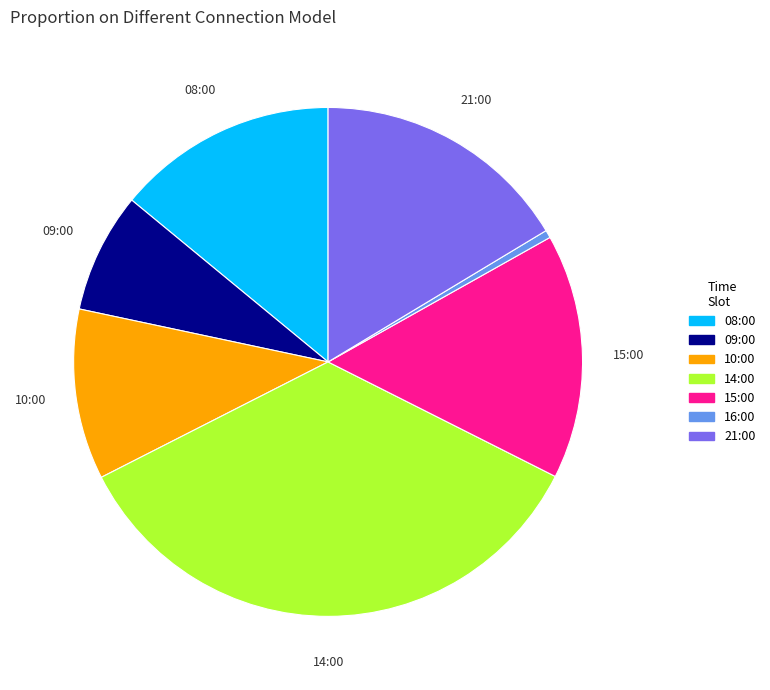

Is there a majority slice in this chart?

No